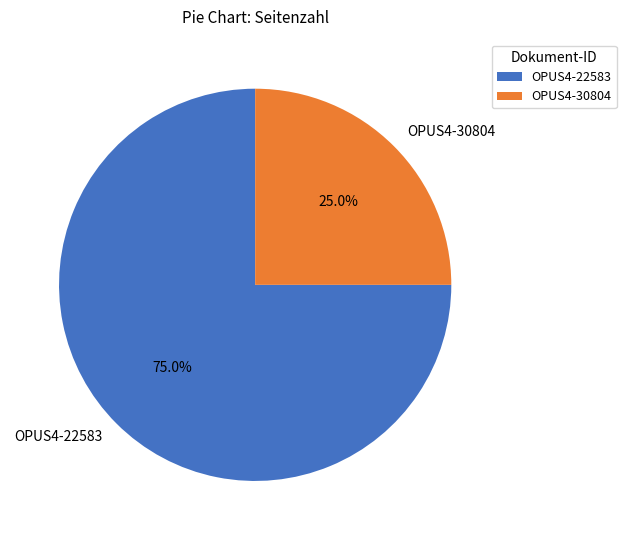

To the nearest percent, what is the average slice percentage?

50%